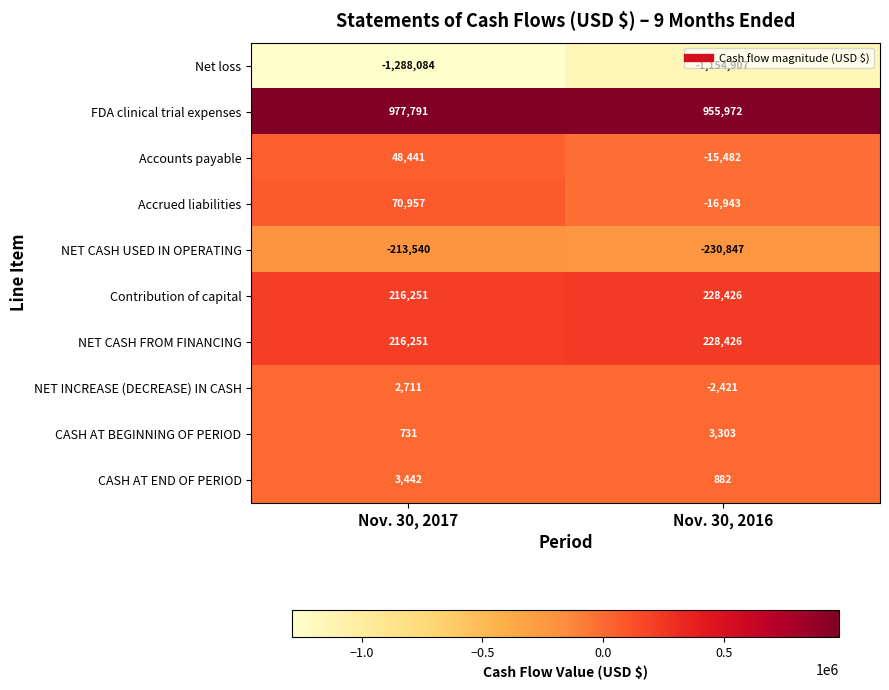

What is the greatest value displayed?

977791